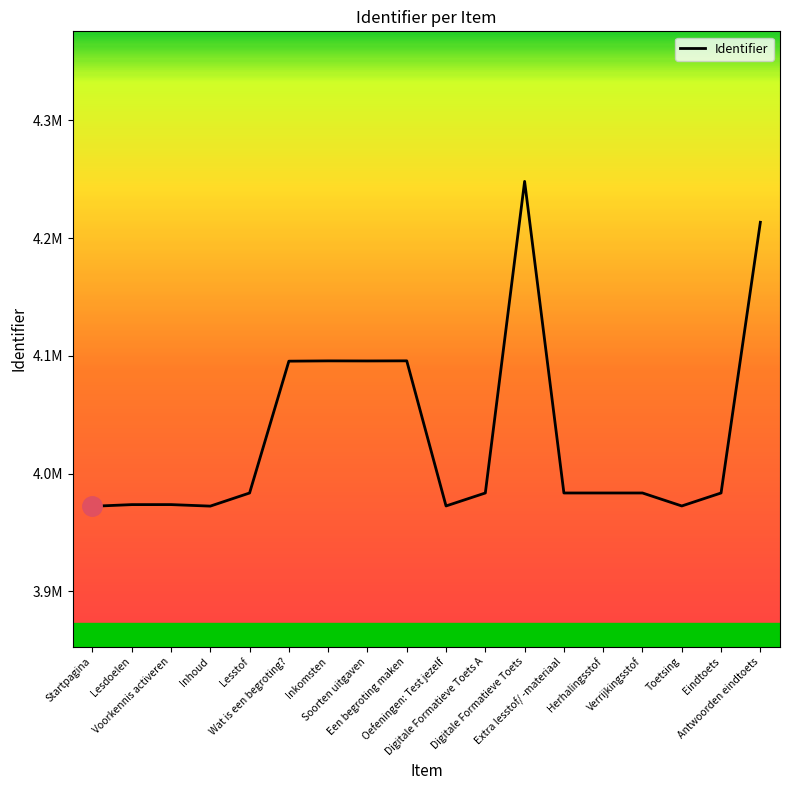

Where does the data first go above 3983481?

Wat is een begroting?